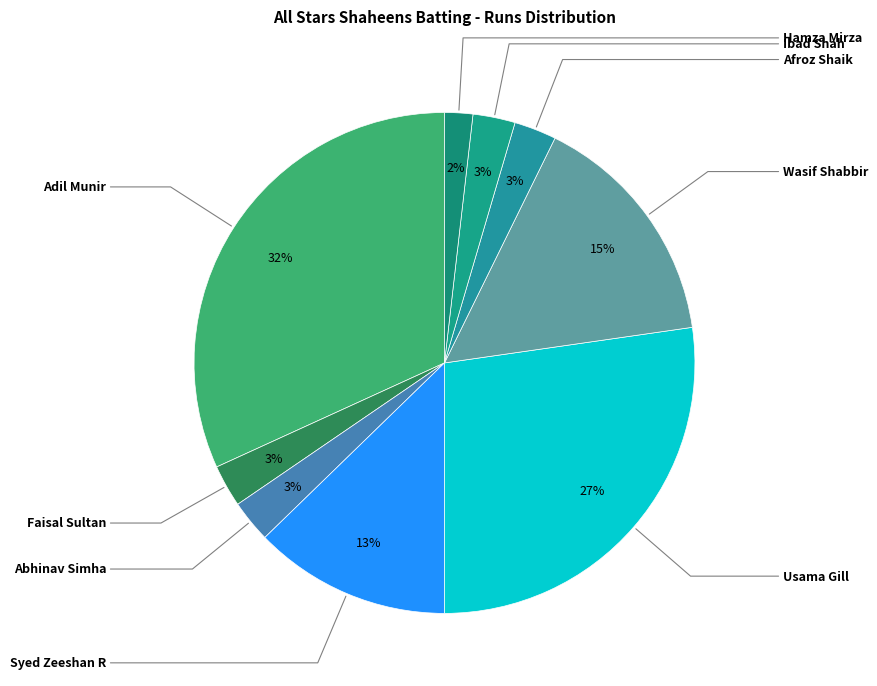

Count the number of slices in the pie.

9